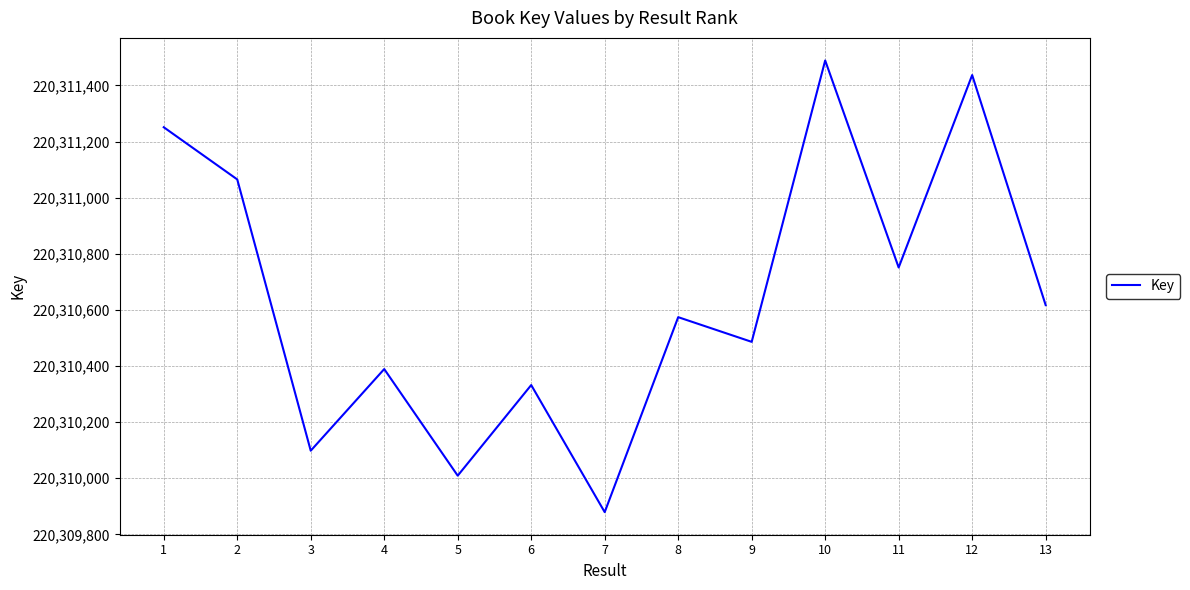

List the labels in order of value, smallest first.

7, 5, 3, 6, 4, 9, 8, 13, 11, 2, 1, 12, 10